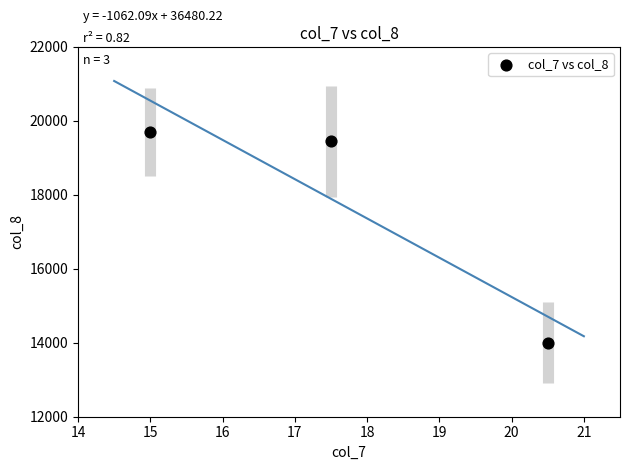

What Y value in the scatter plot is closest to 16850?

19450